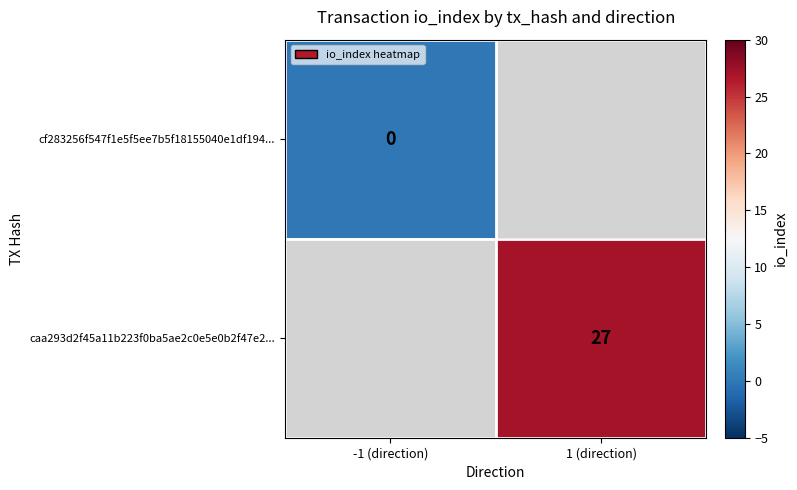

The caa293d2f45a11b223f0ba5ae2c0e5e0b2f47e2... series shows 27 at 1 (direction). True or false?

True